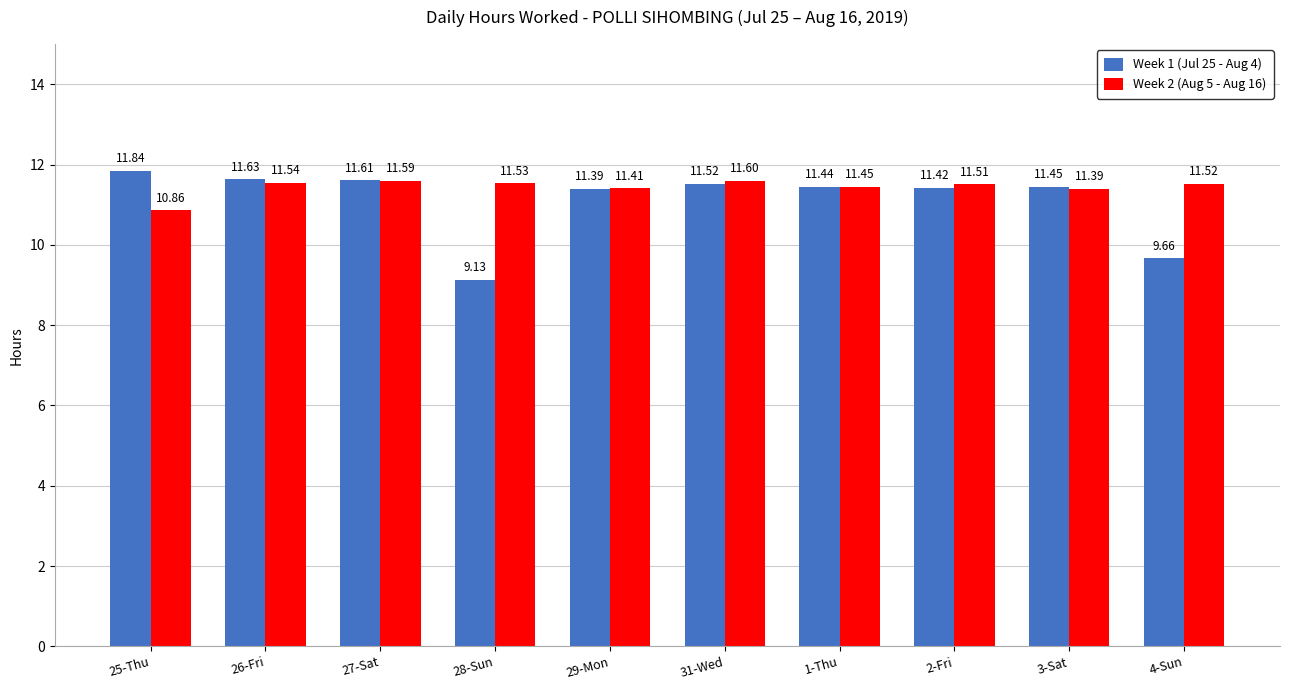

Rank the series at 4-Sun from highest to lowest value.

Week 2 (Aug 5 - Aug 16), Week 1 (Jul 25 - Aug 4)